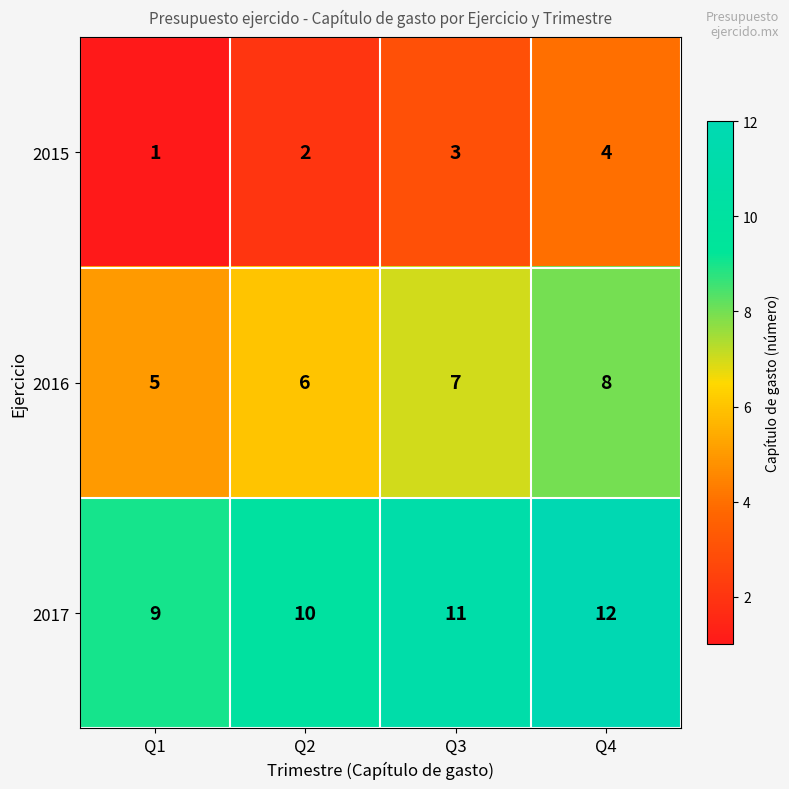

Which category has the highest value across all series?

Q4